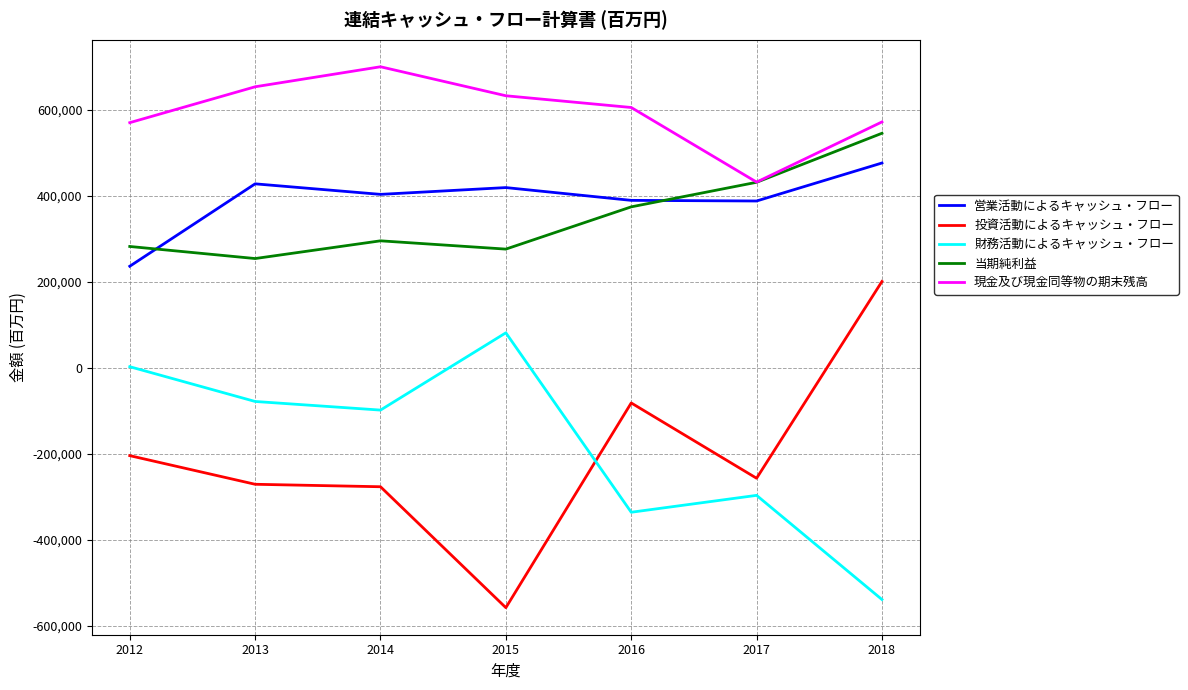

List the series in order of their peak value, lowest first.

財務活動によるキャッシュ・フロー, 投資活動によるキャッシュ・フロー, 営業活動によるキャッシュ・フロー, 当期純利益, 現金及び現金同等物の期末残高